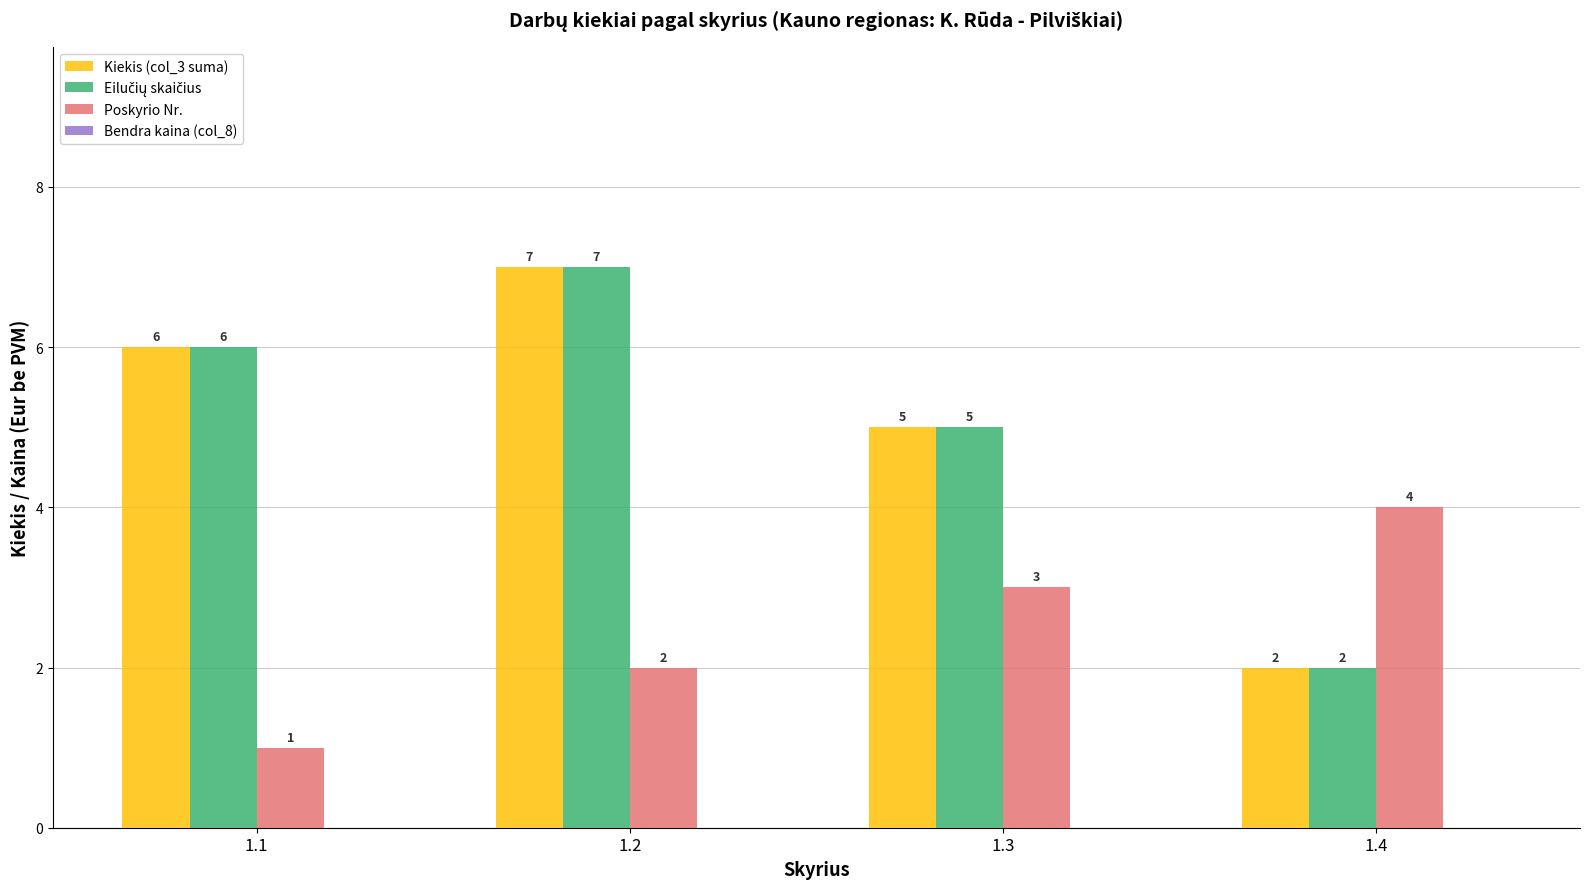

What is the total value across all series at 1.2?

16